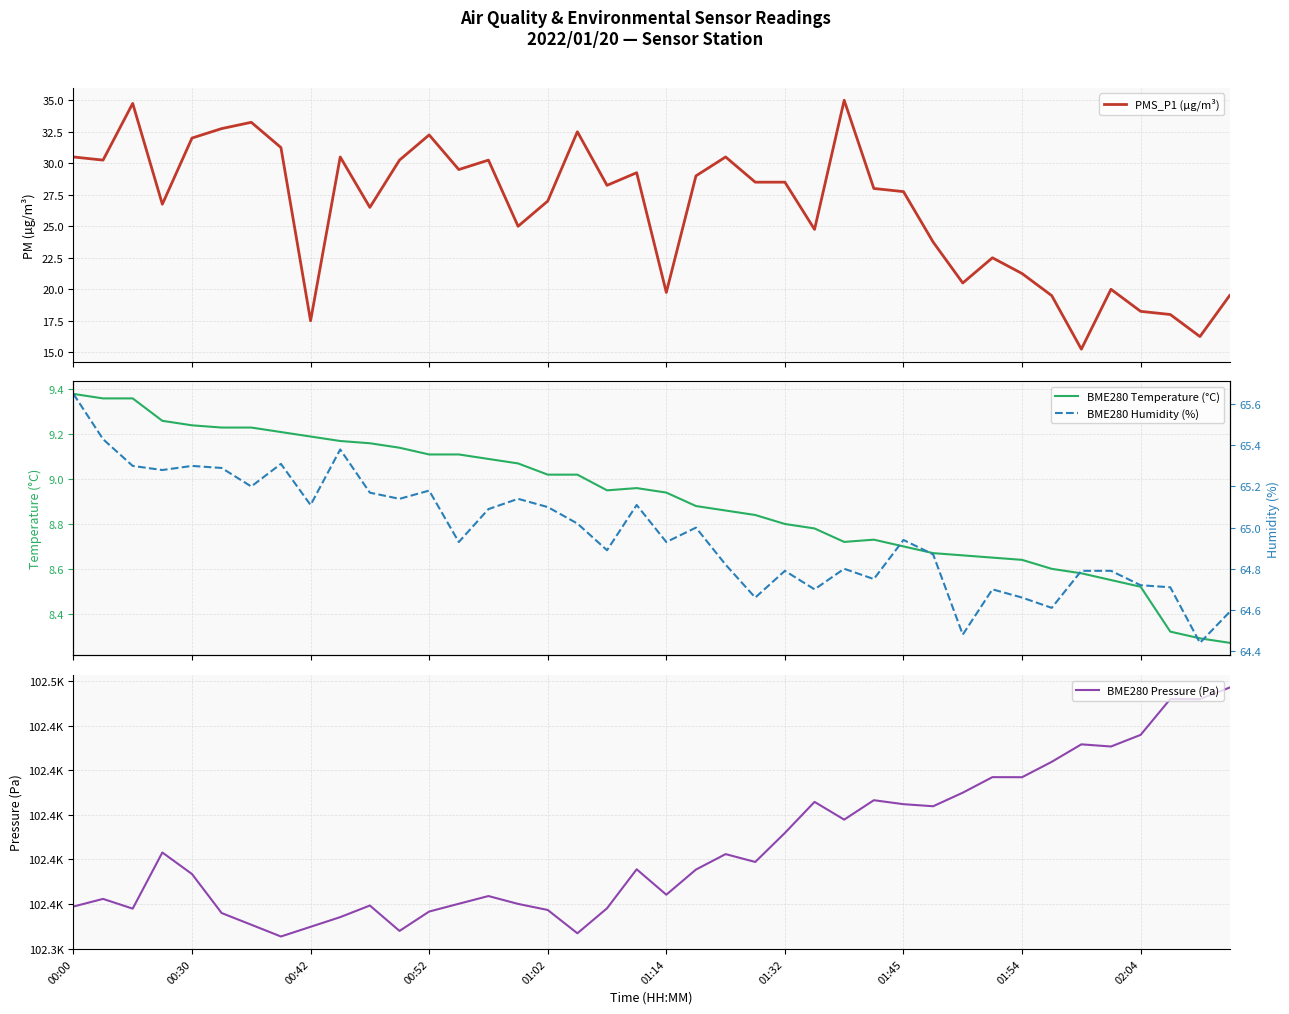

What is the difference between the maximum and minimum values in the BME280 Temperature (°C) series?

1.1